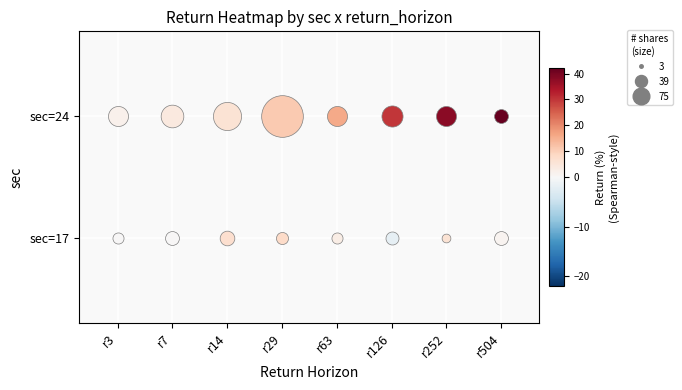

Rank the series by their maximum value, from lowest to highest.

17_89, 24_52